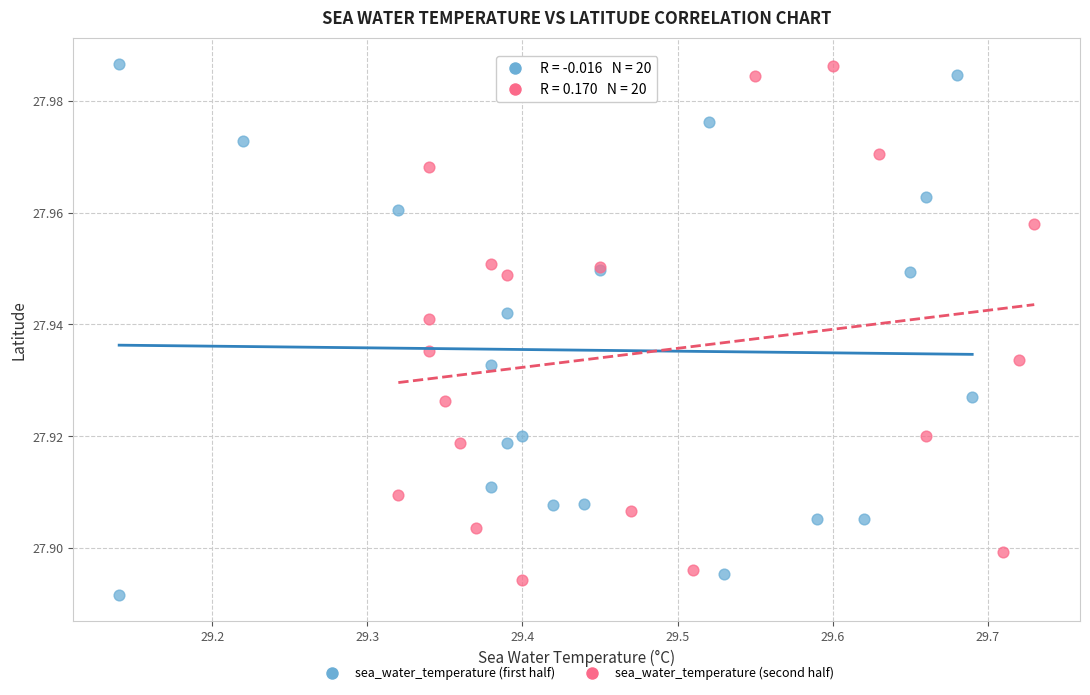

What are all the series names shown in the legend?

sea_water_temperature (first half), sea_water_temperature (second half)